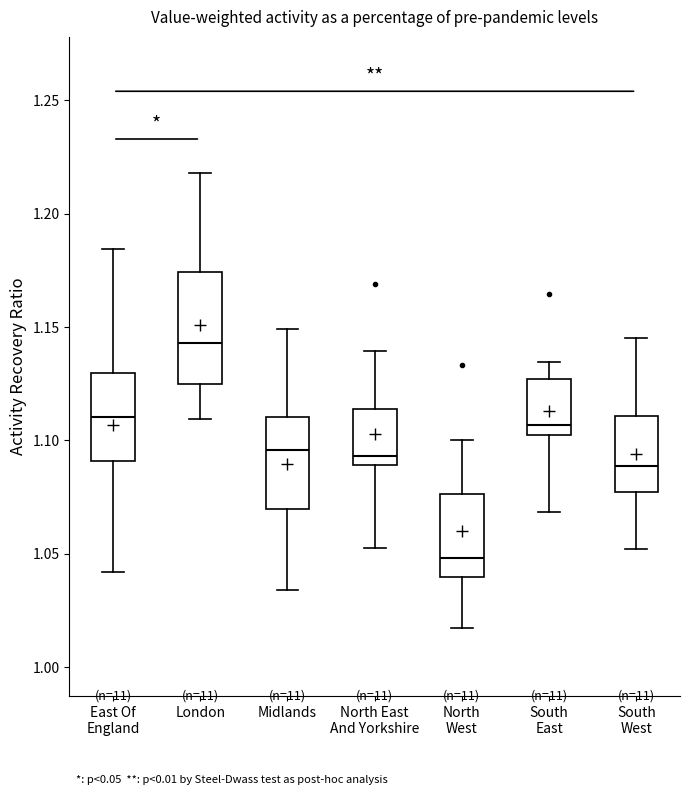

Where does the upper whisker of the box for North East And Yorkshire end on the y-axis? The values are not printed on the chart, so give them approximately, as read against the axis.

1.140